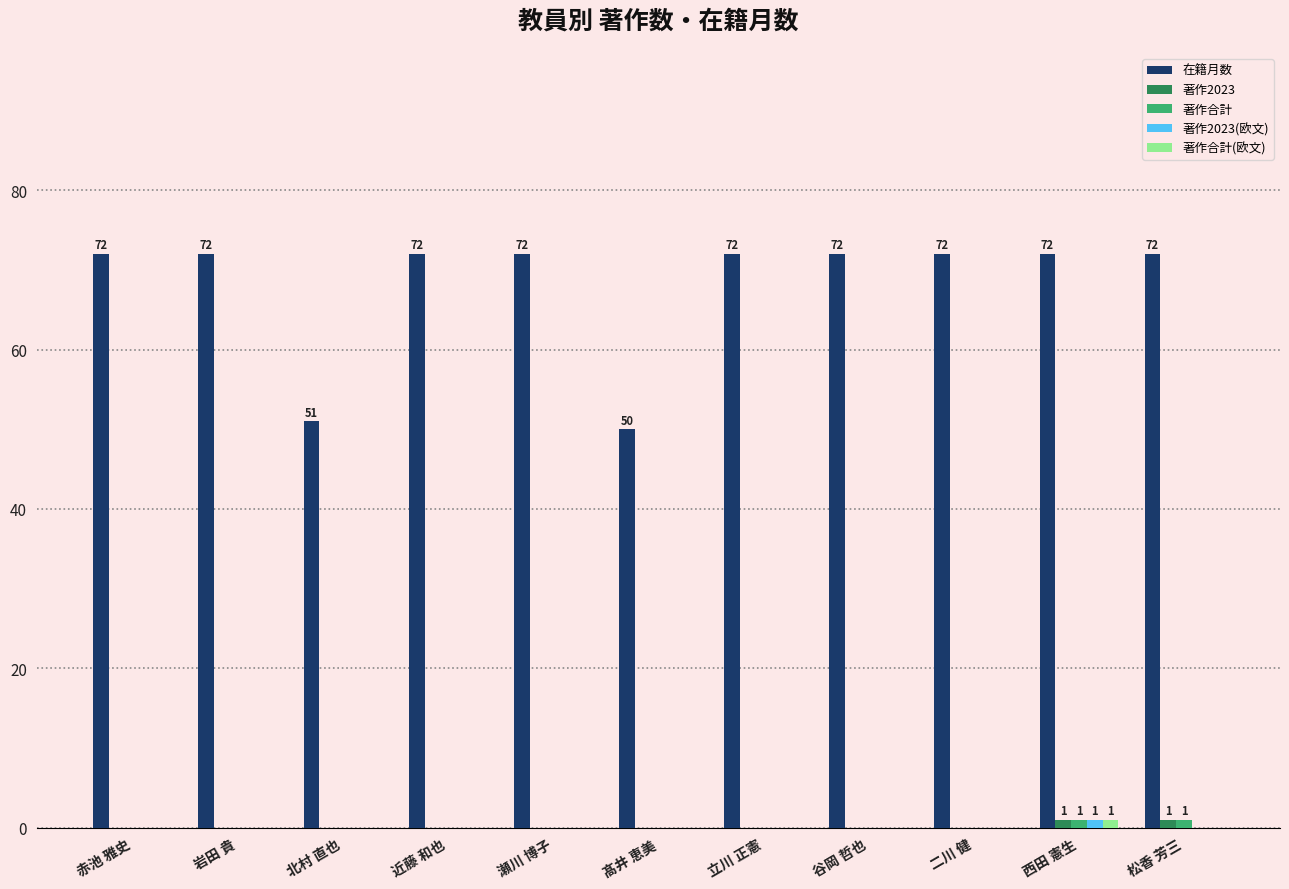

What is the total value across all series at 松香 芳三?

74